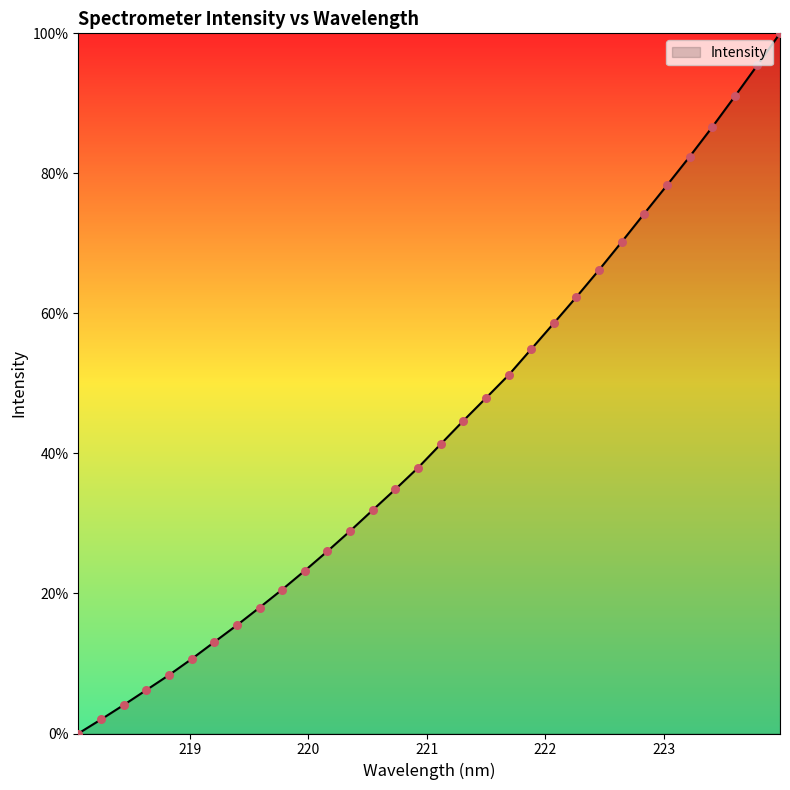

What is the difference between the maximum and minimum values?

100.0